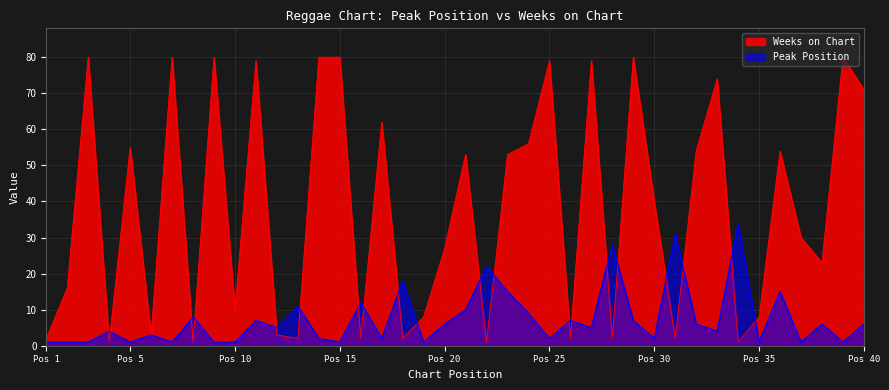

Where do Peak Position and Weeks on Chart first cross each other?

3 and 4